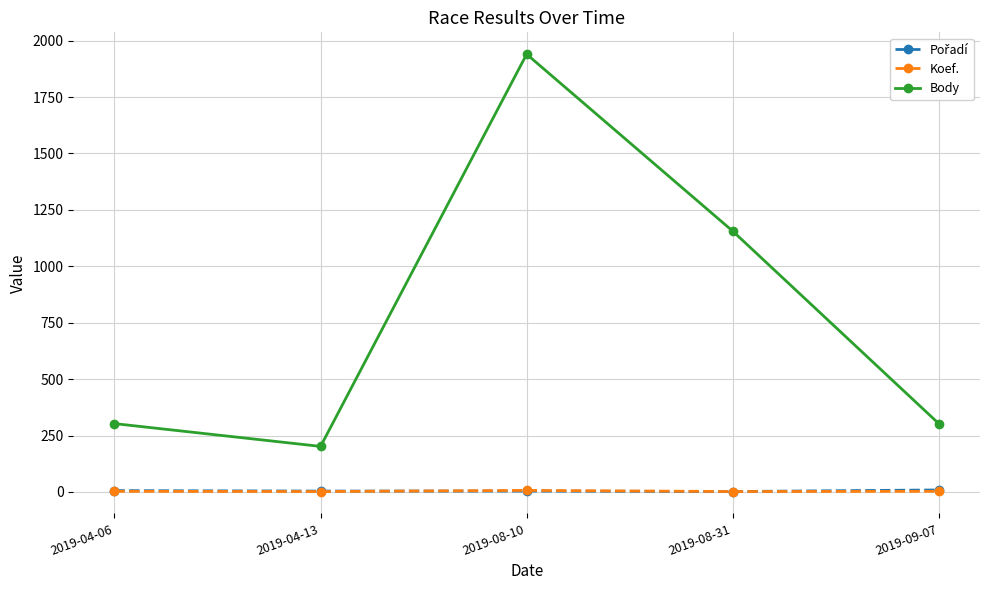

At which label does Body reach its minimum?

2019-04-13